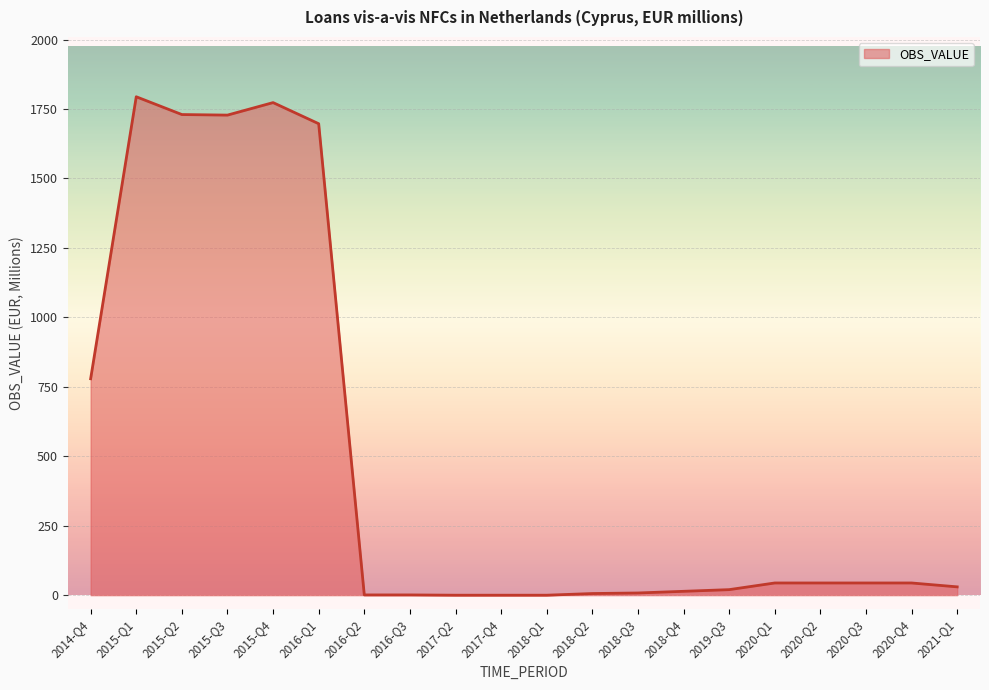

What is the difference between the maximum and minimum values?

1794